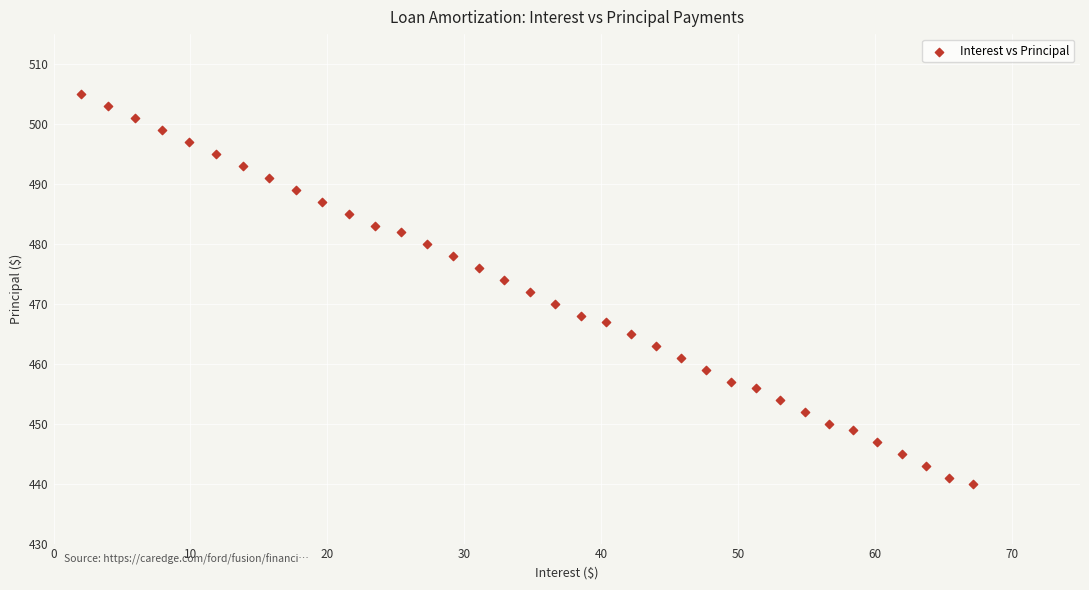

What is the range of Y values (max minus min)?

65